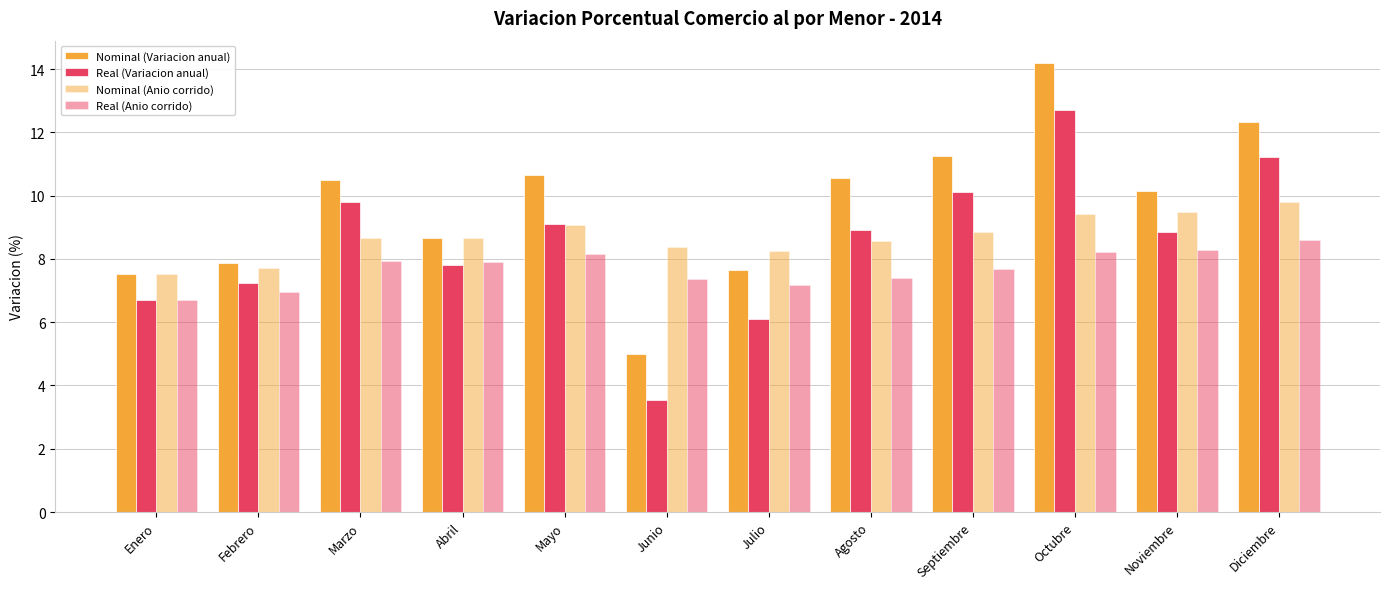

How many data points does each series have?

12